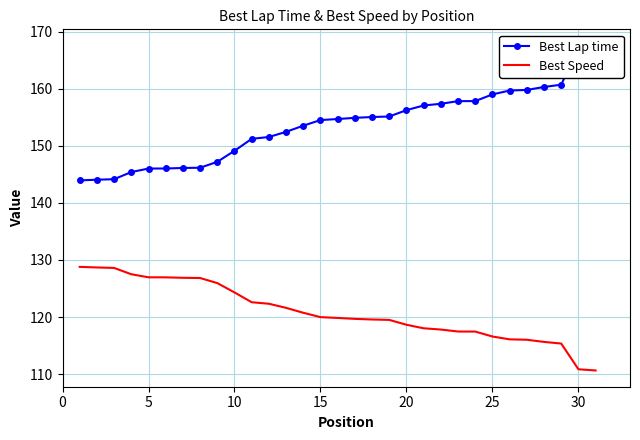

The value of Best Speed at 30 is 27.4. True or false?

False